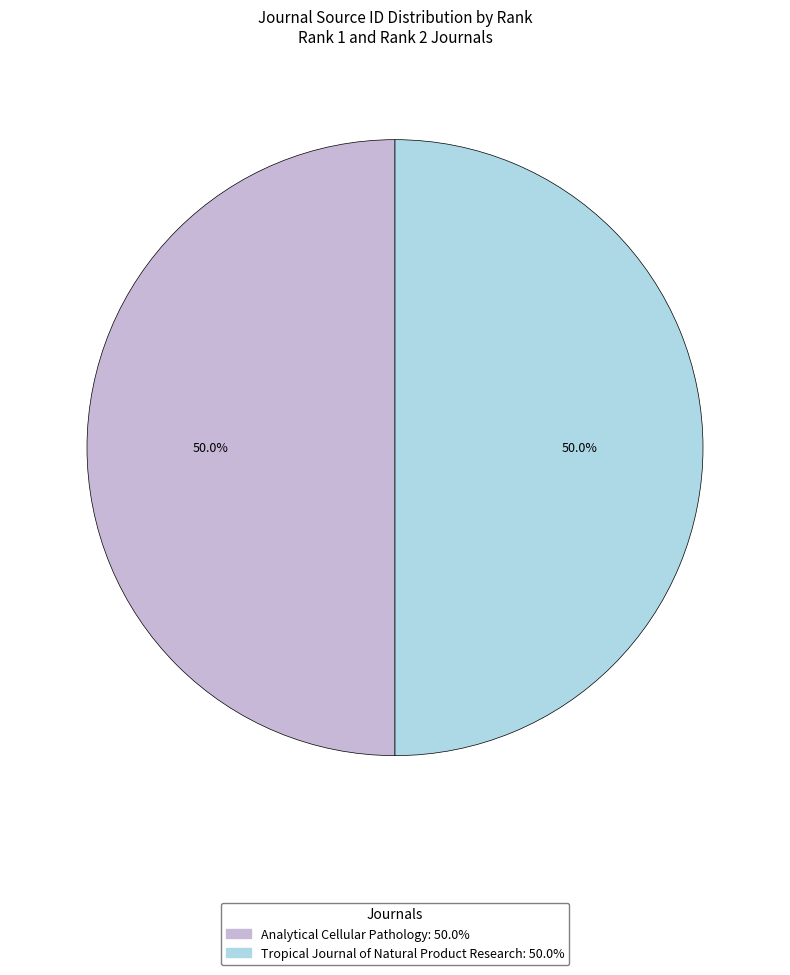

True or false: Tropical Journal of Natural Product Research accounts for 50% of the total.

True